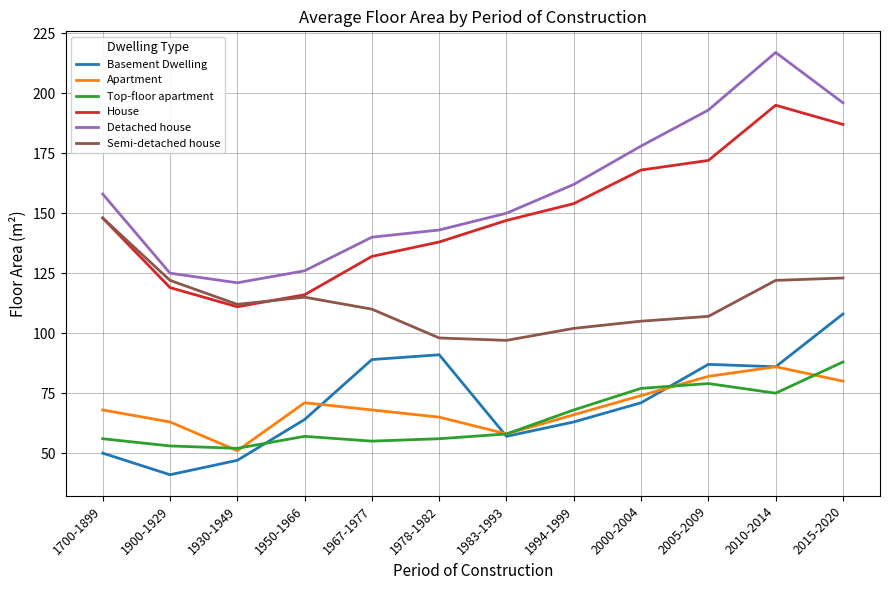

How many values in the Basement Dwelling series are below 71?

6